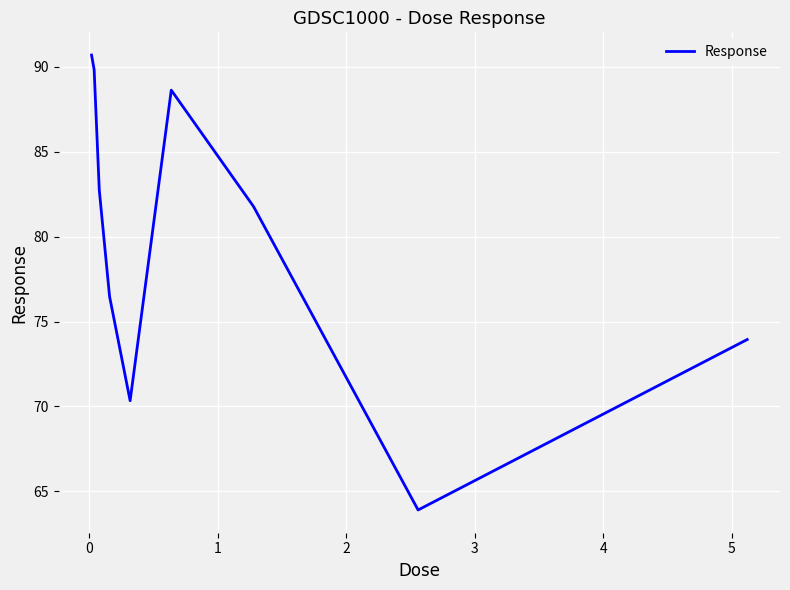

What is the greatest value displayed?

90.7